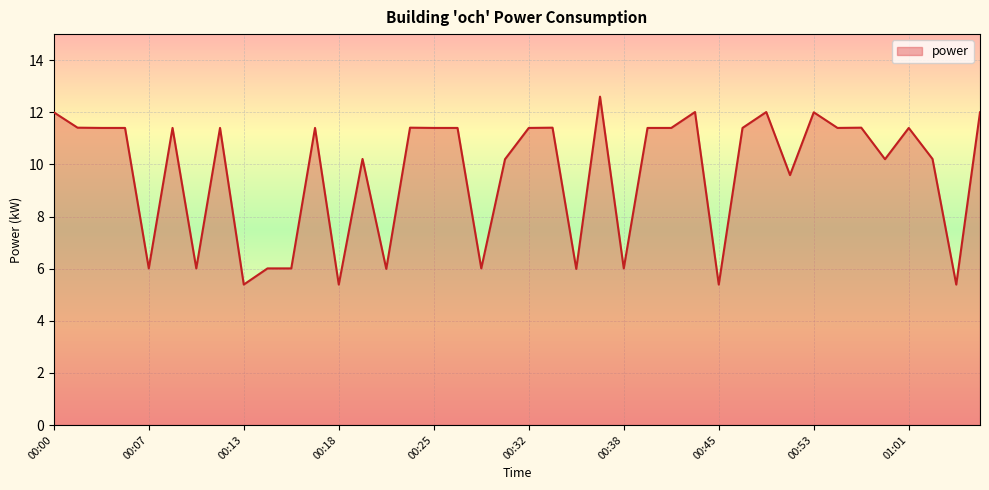

Does the chart display data point markers on the line(s)?

No